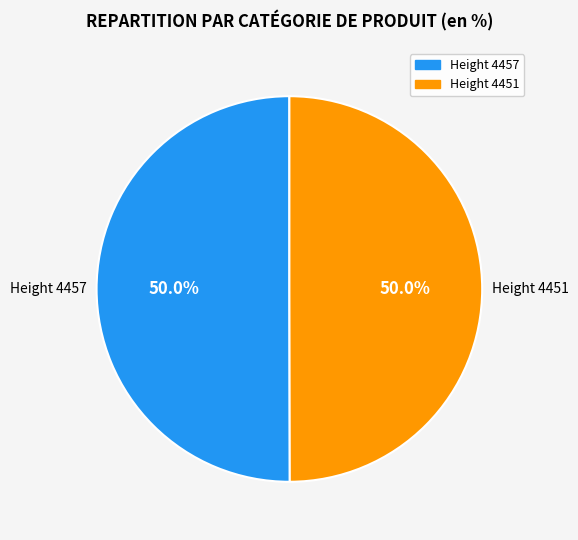

How many slices are in this pie chart?

2